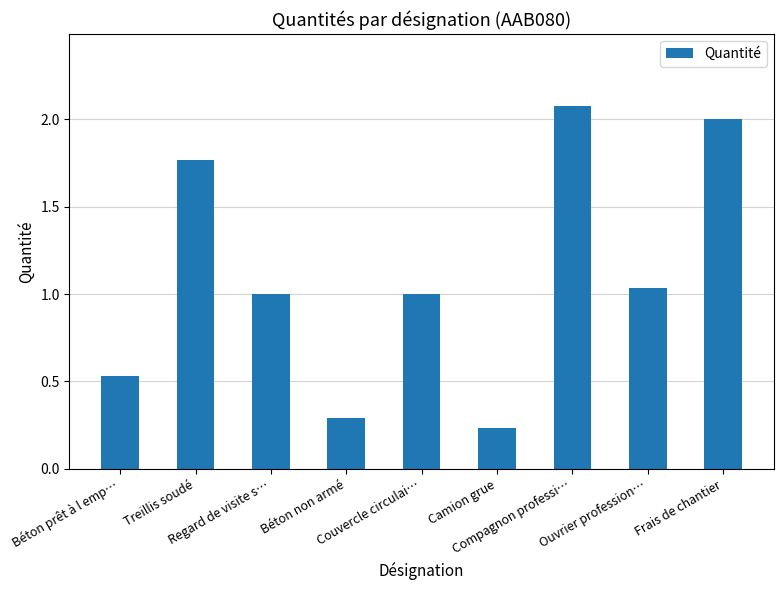

What is the average value?

1.1